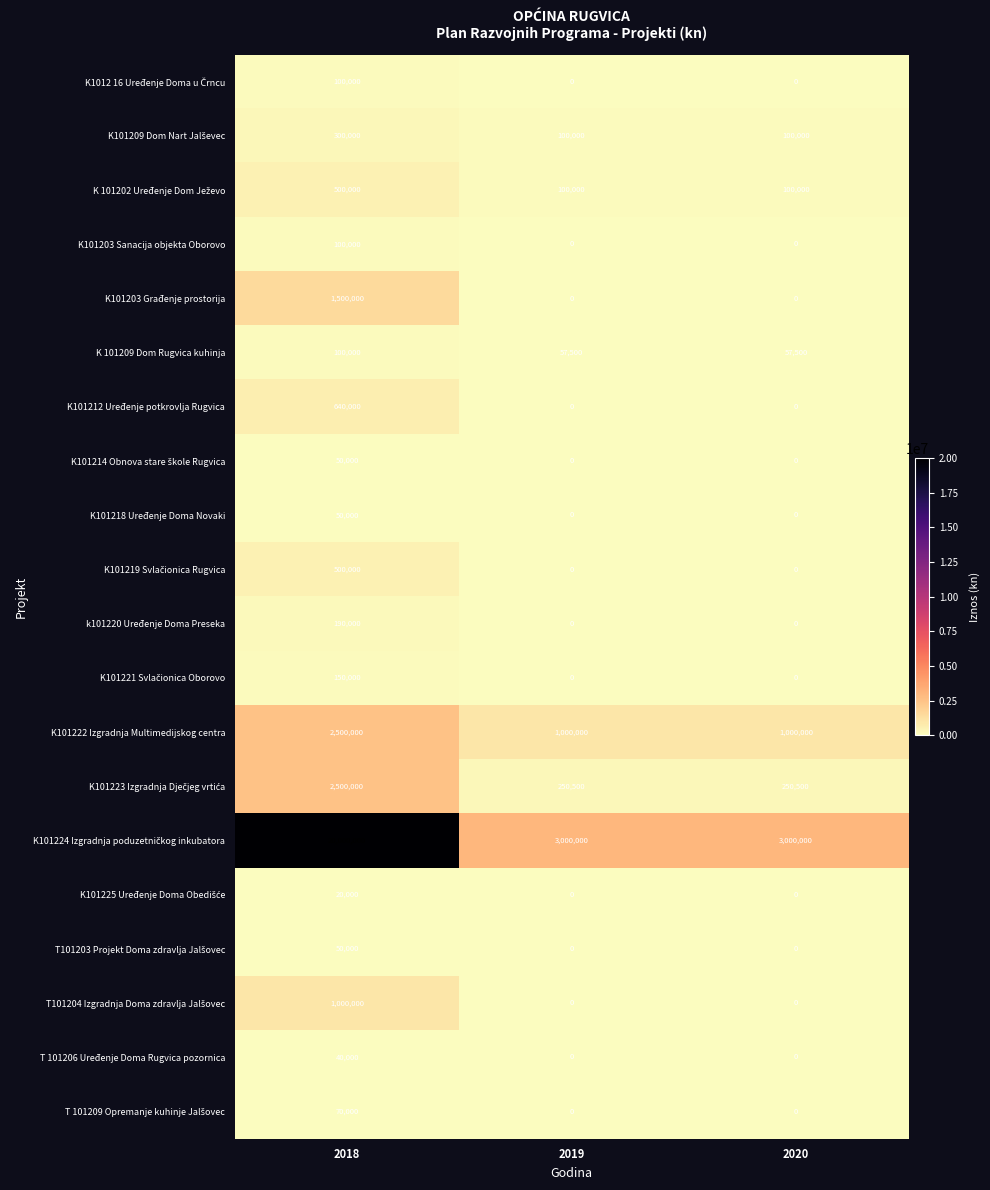

At which category does the chart reach its peak across all series?

2018